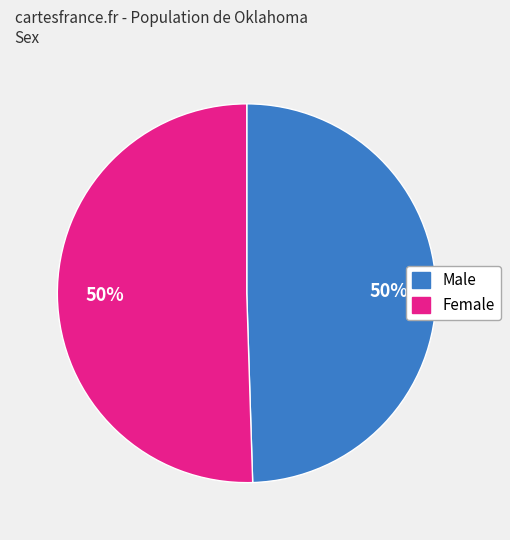

Count the number of slices in the pie.

2